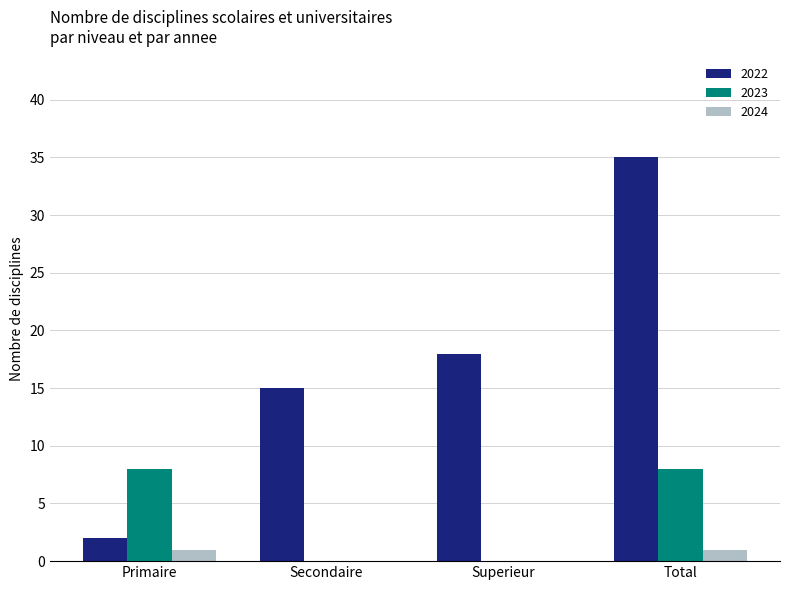

How many series are shown in this chart?

3